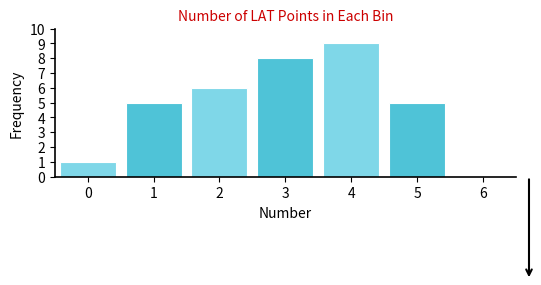

Reading left to right, what are all the values shown in this chart?

0=1	1=5	2=6	3=8	4=9	5=5	6=0